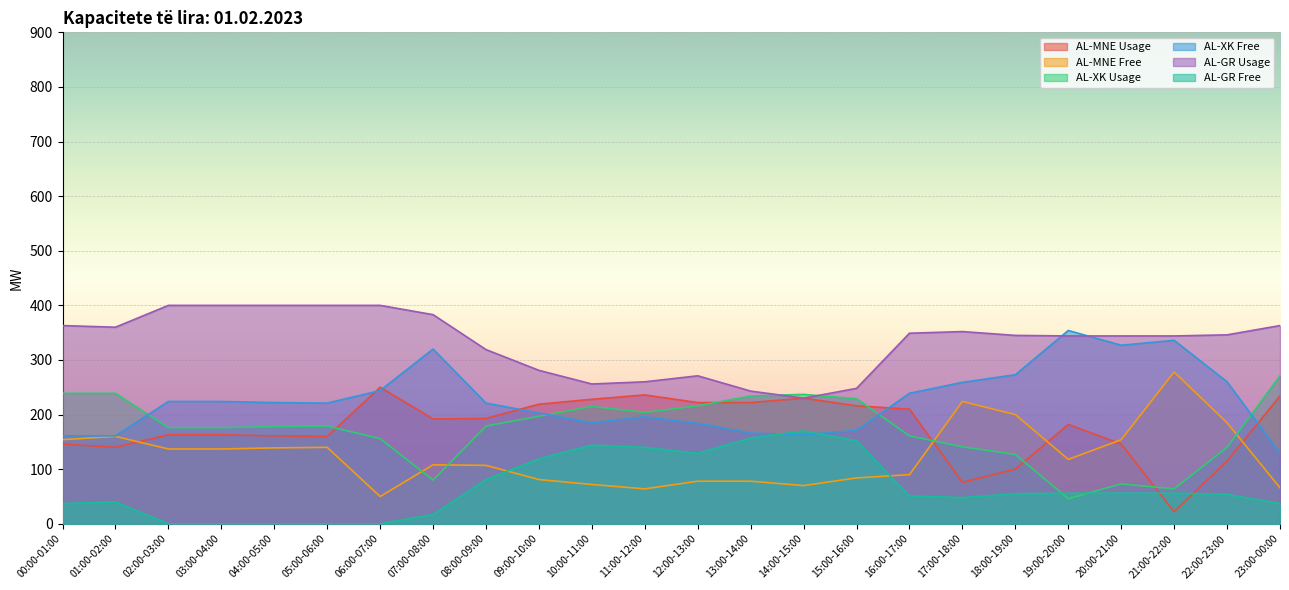

Which series has the widest spread of values?

AL-MNE Usage